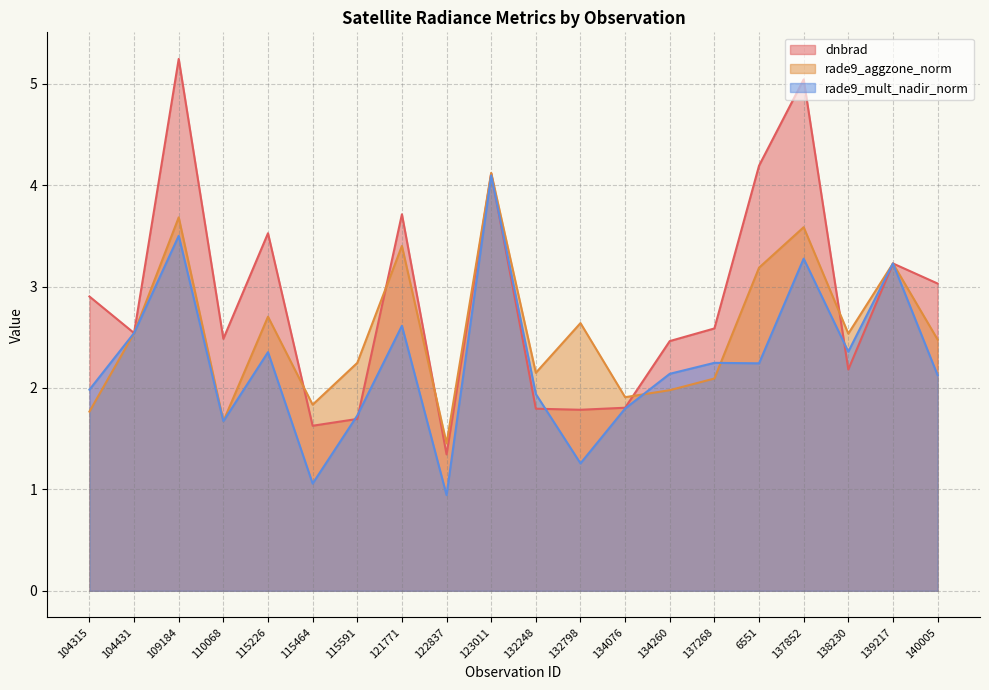

True or false: dnbrad has more than 0 points higher than both neighbors.

True